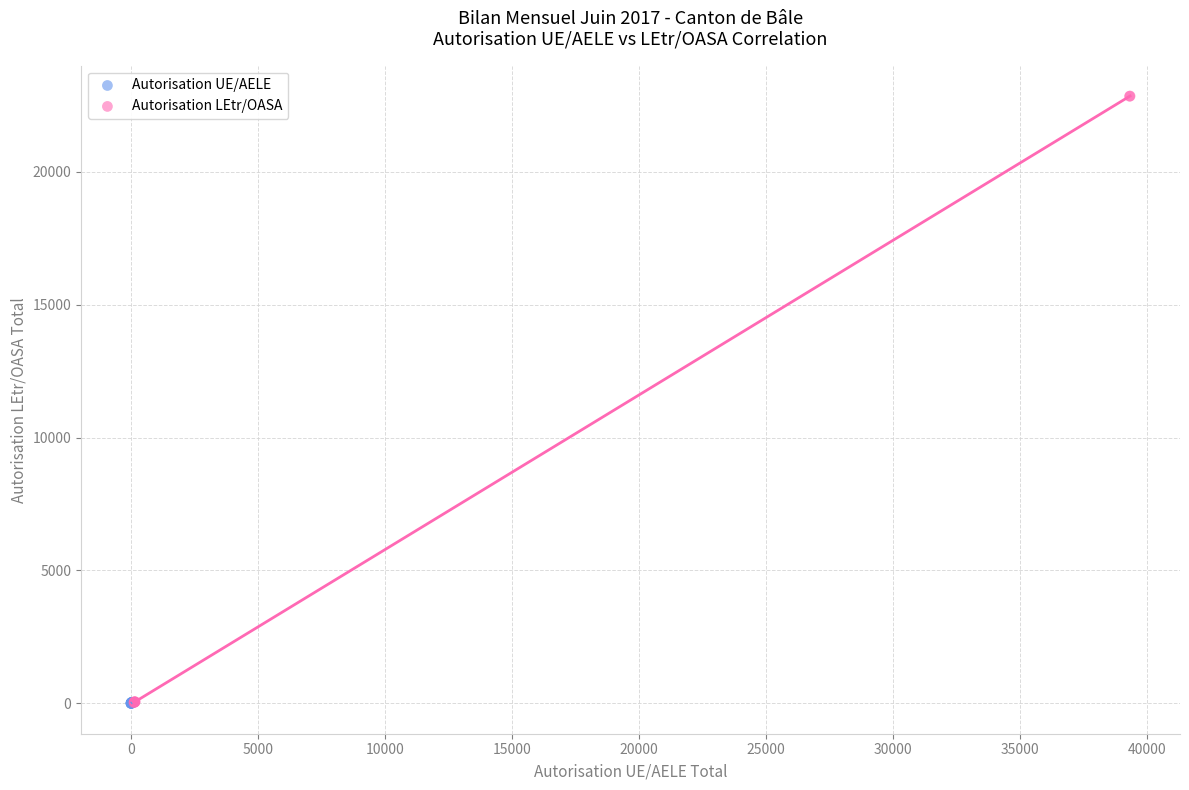

Which series has the widest spread of Y values?

Autorisation LEtr/OASA